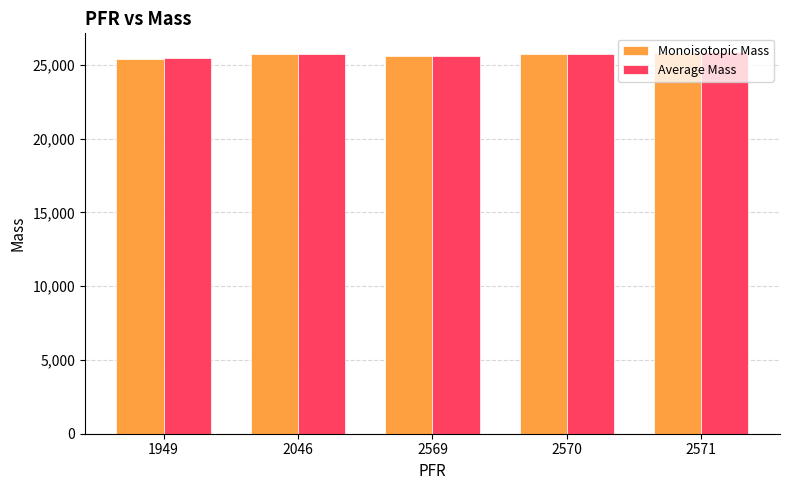

What is the minimum value for Average Mass?

25453.1